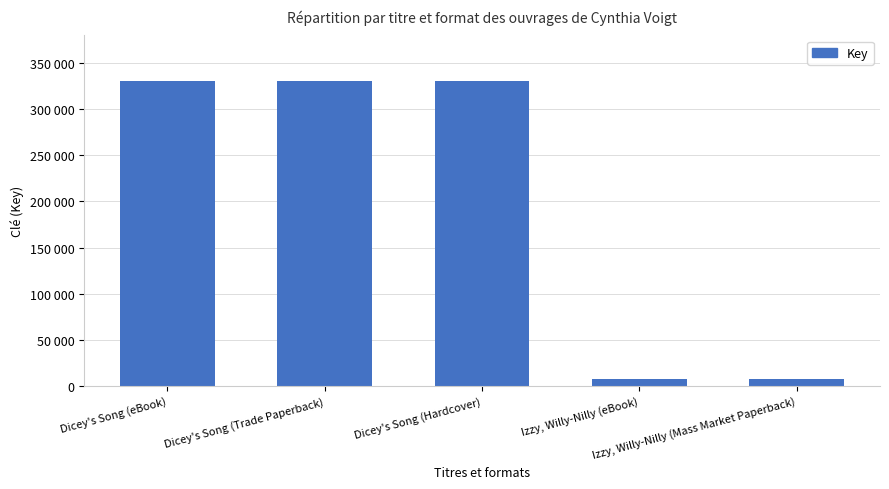

List the labels in order of value, smallest first.

Izzy, Willy-Nilly (eBook), Izzy, Willy-Nilly (Mass Market Paperback), Dicey's Song (eBook), Dicey's Song (Trade Paperback), Dicey's Song (Hardcover)